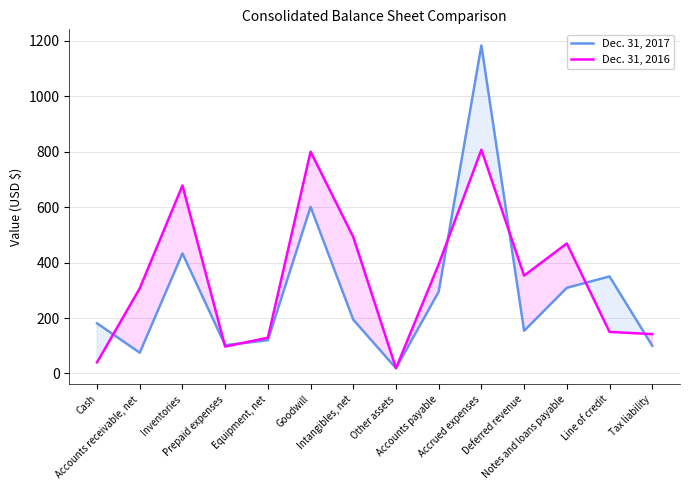

At which category is the sum across all series the highest?

Accrued expenses